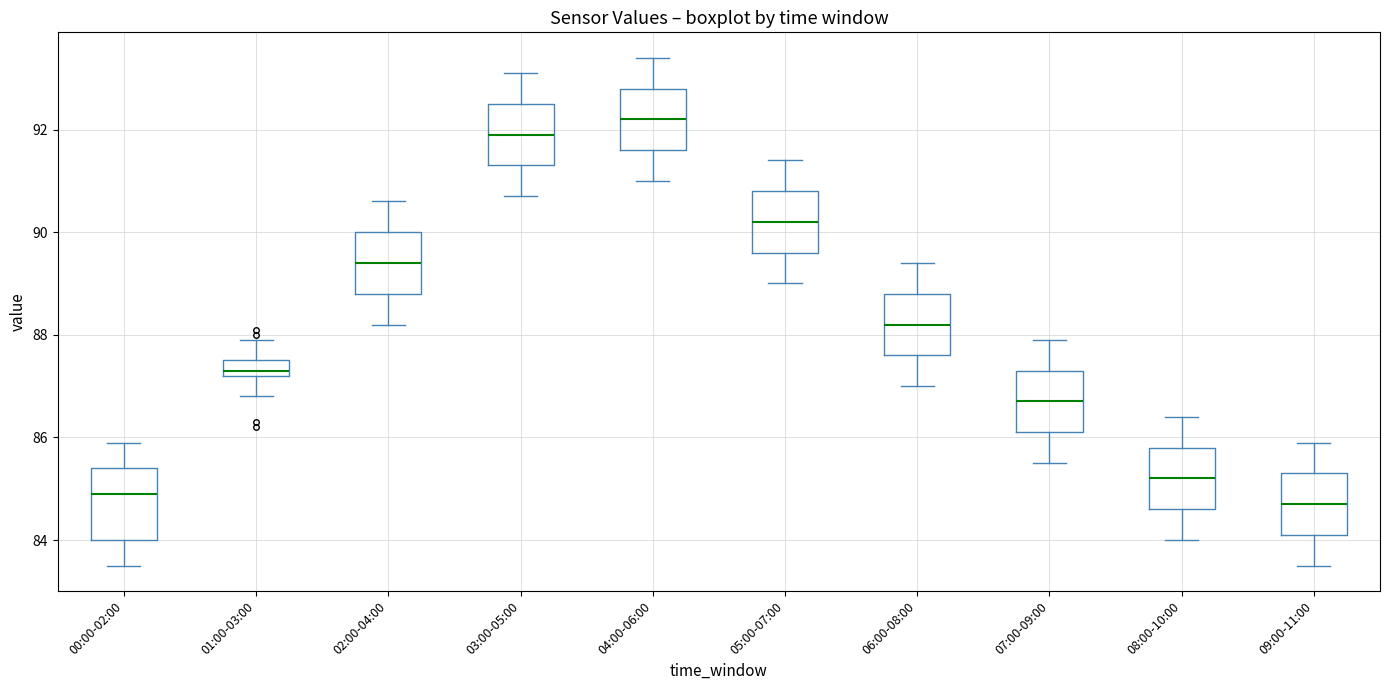

Which box's median line is the highest?

04:00-06:00